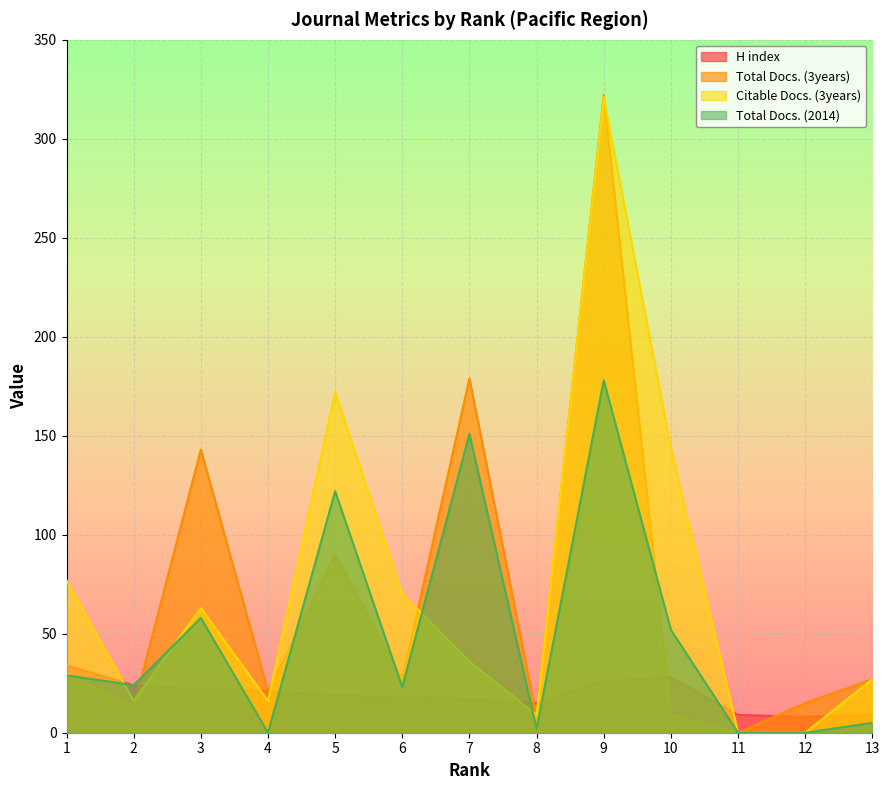

At which label does Citable Docs. (3years) first exceed 36?

1